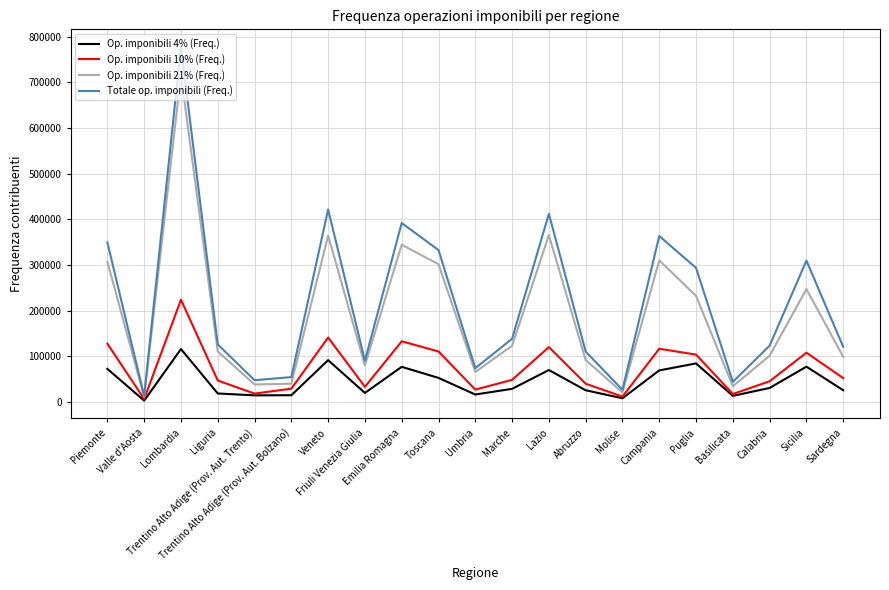

What is the sum of the Op. imponibili 21% (Freq.) values at Lazio and Marche?

488170